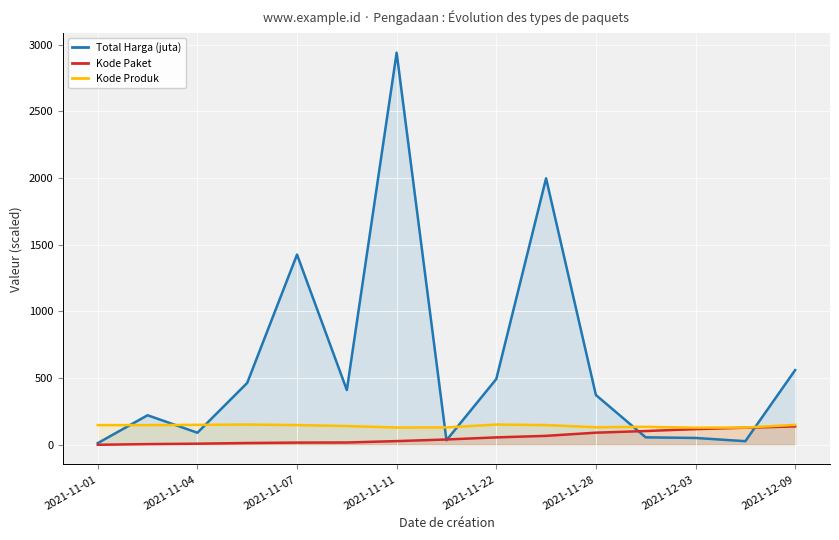

What is the maximum value for Total Harga (juta)?

2939.0